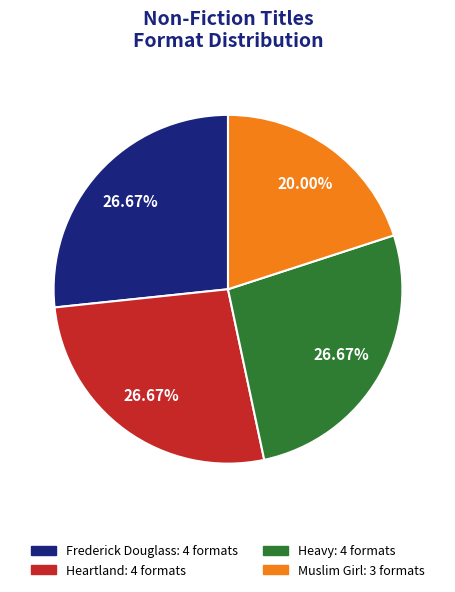

To the nearest percent, what is the difference between the largest and smallest slice percentages?

7%